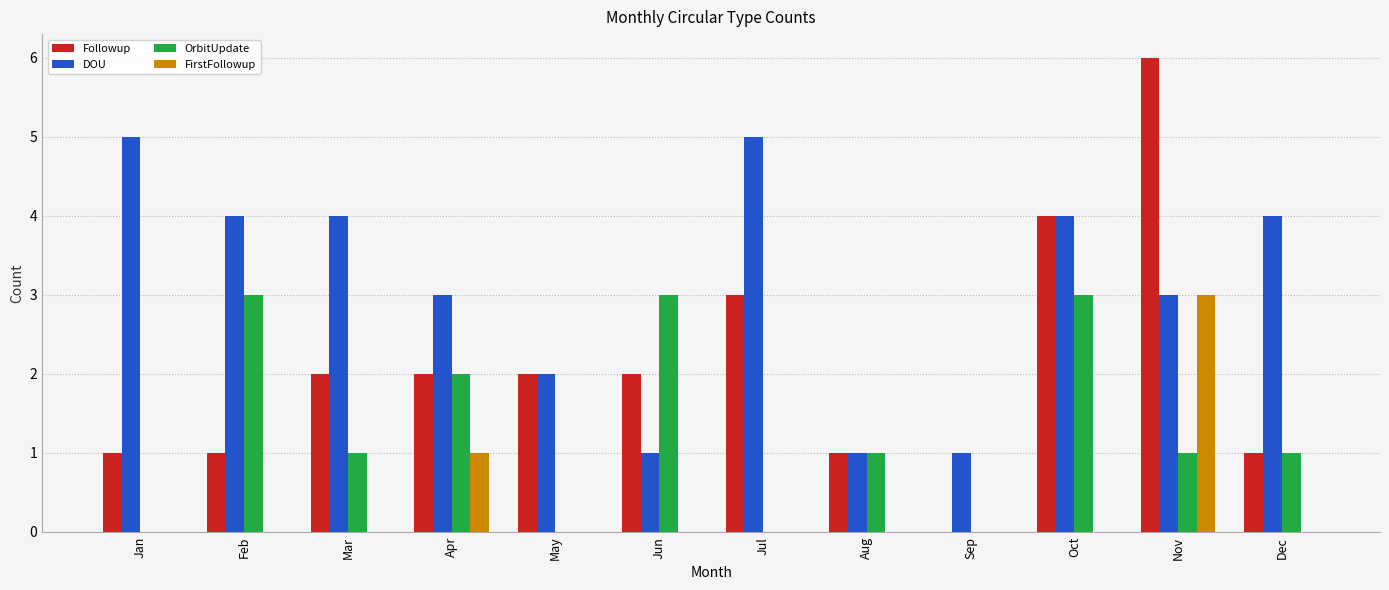

At which category is the sum across all series the highest?

Nov